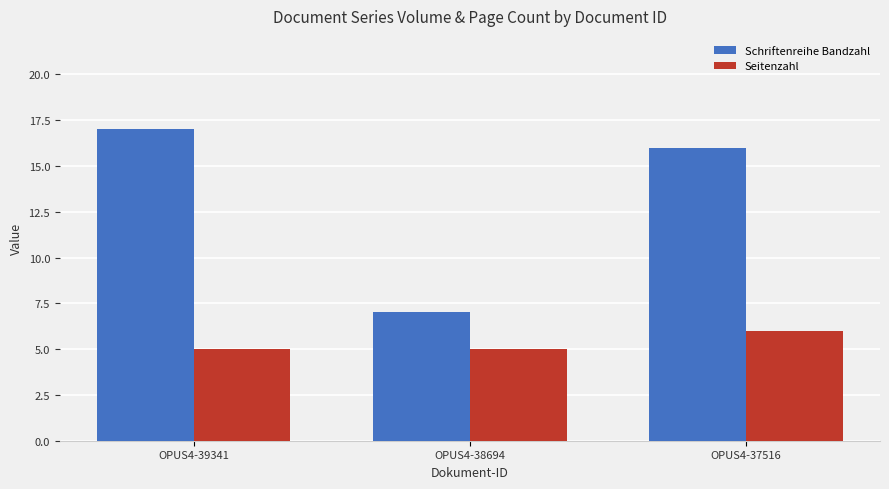

How many data points in Schriftenreihe Bandzahl are less than 16?

1